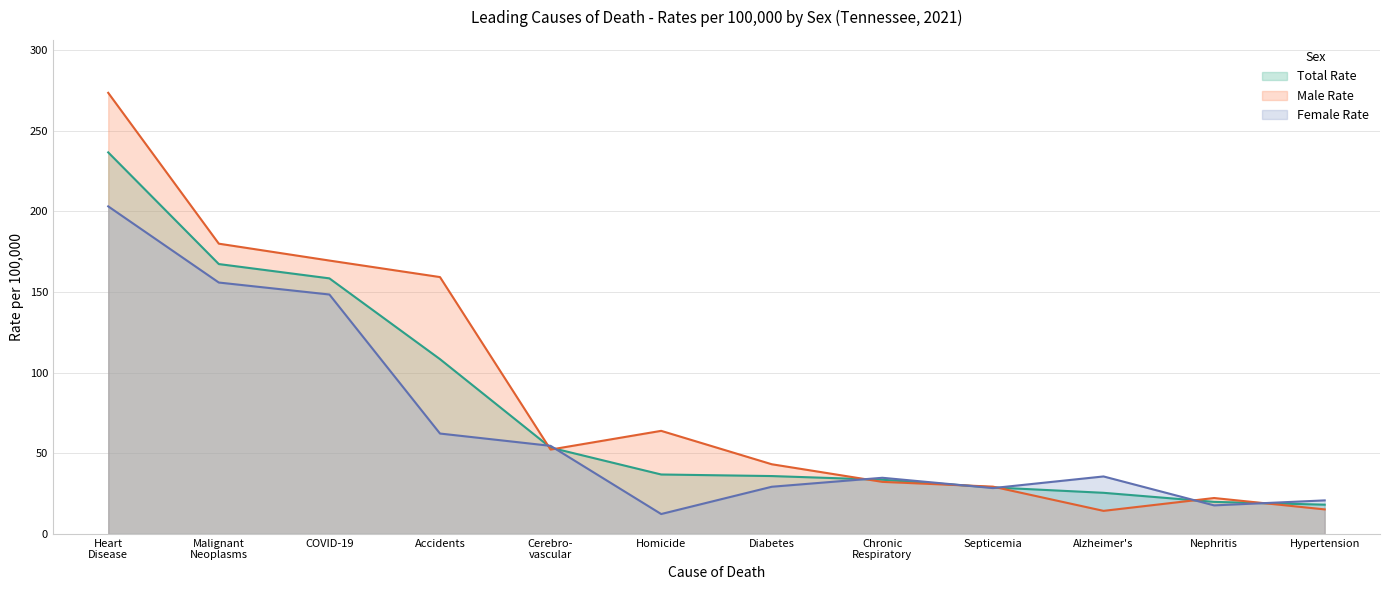

Rank the series by their maximum value, from lowest to highest.

Female Rate, Total Rate, Male Rate